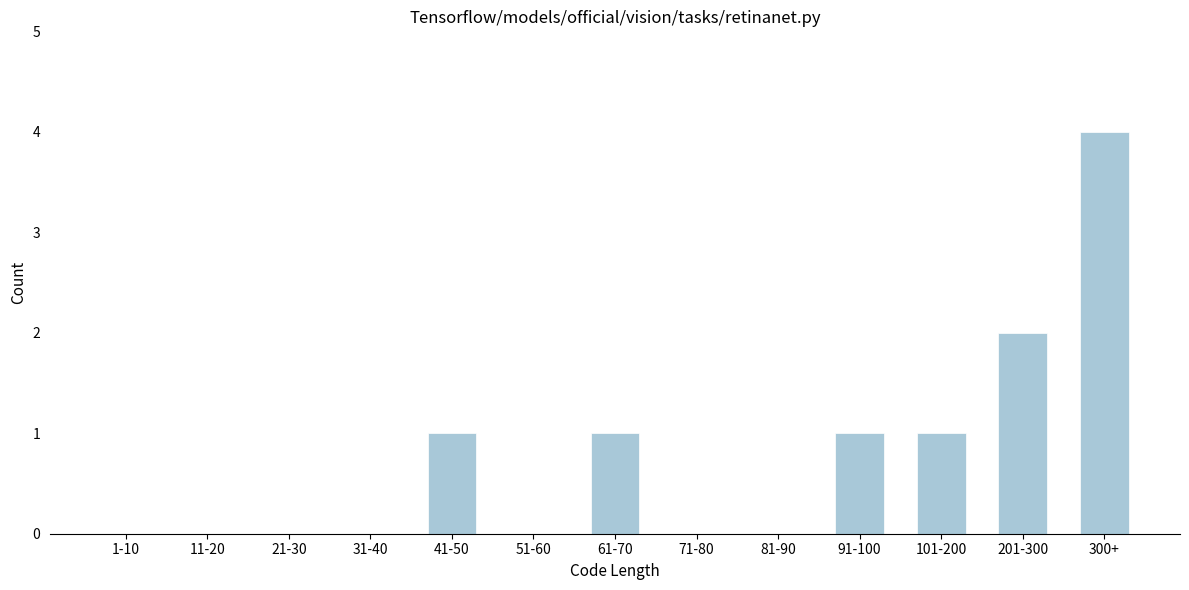

Reading left to right, what are all the values shown in this chart?

1-10=0	11-20=0	21-30=0	31-40=0	41-50=1	51-60=0	61-70=1	71-80=0	81-90=0	91-100=1	101-200=1	201-300=2	300+=4